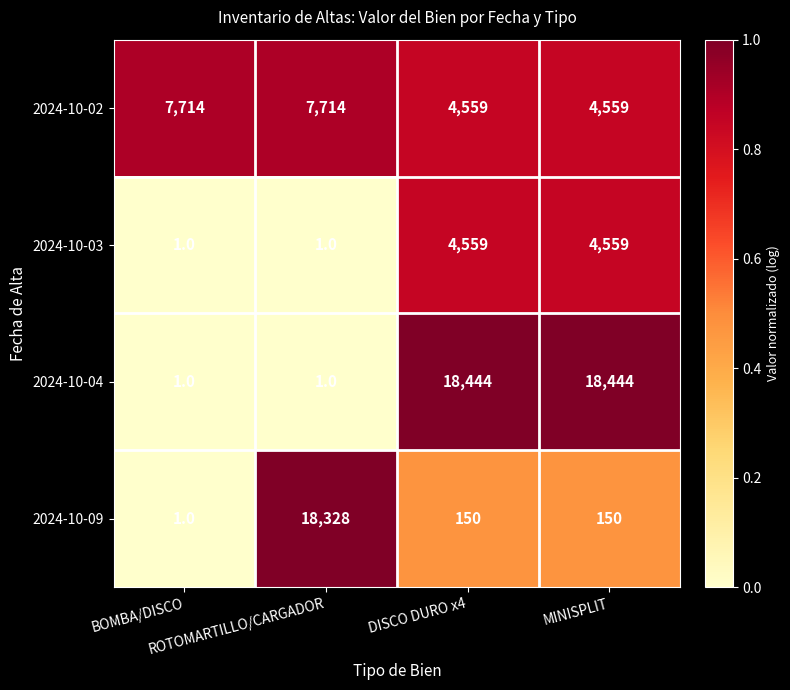

Rank the series by their maximum value, from lowest to highest.

2024-10-03, 2024-10-02, 2024-10-09, 2024-10-04